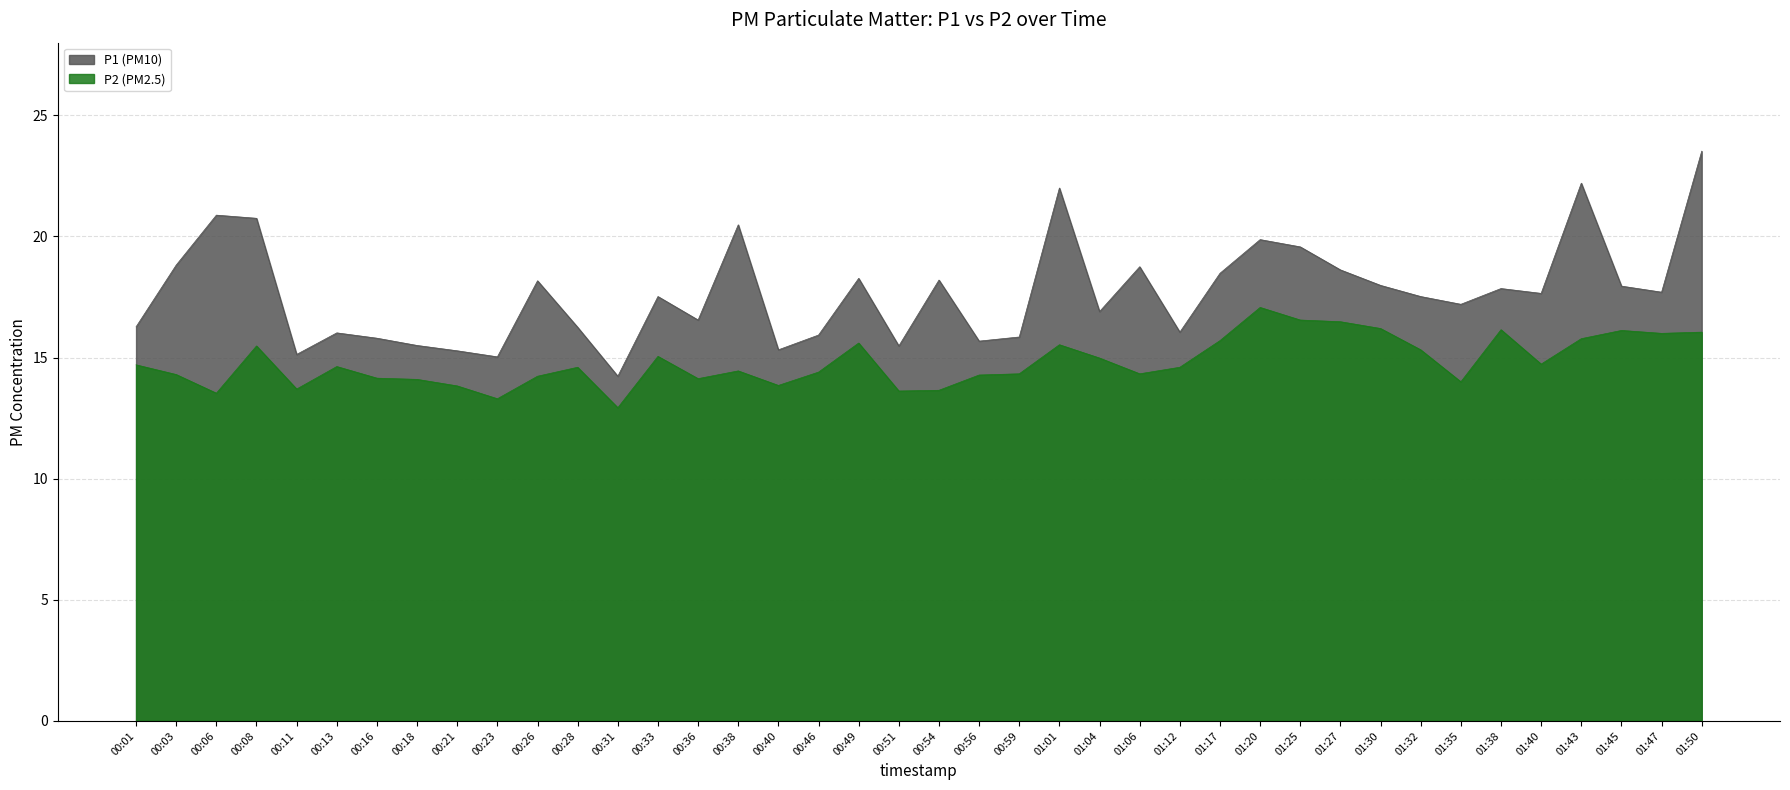

How many lines are shown in the chart?

2